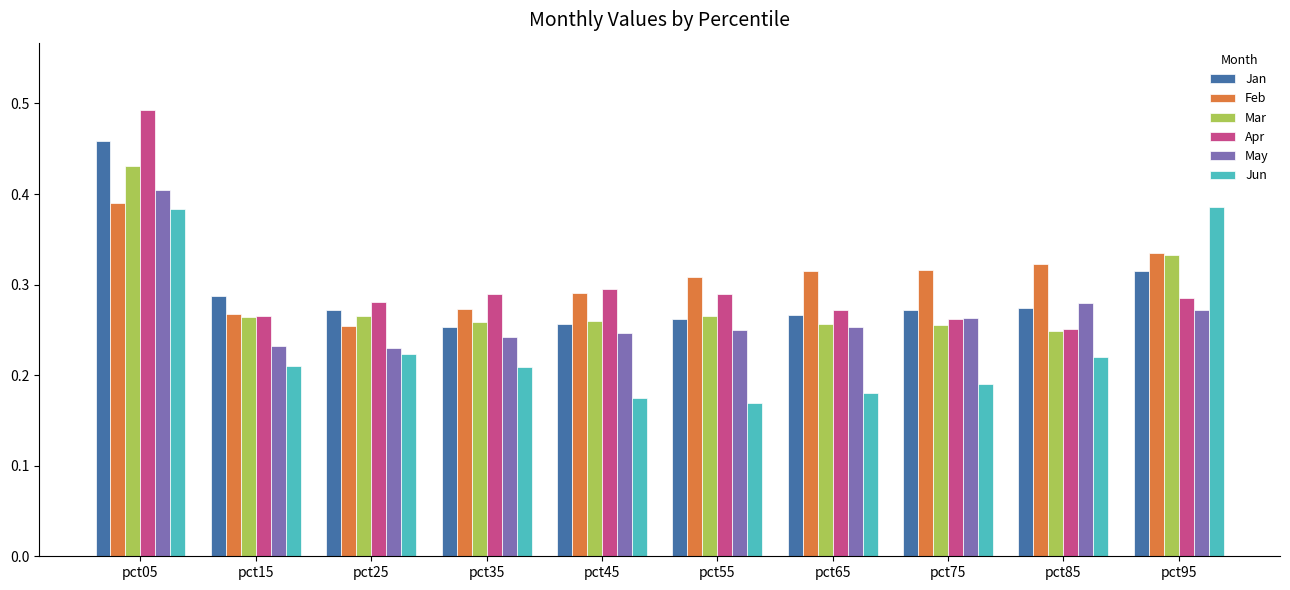

Which label corresponds to the largest value in the chart?

pct05